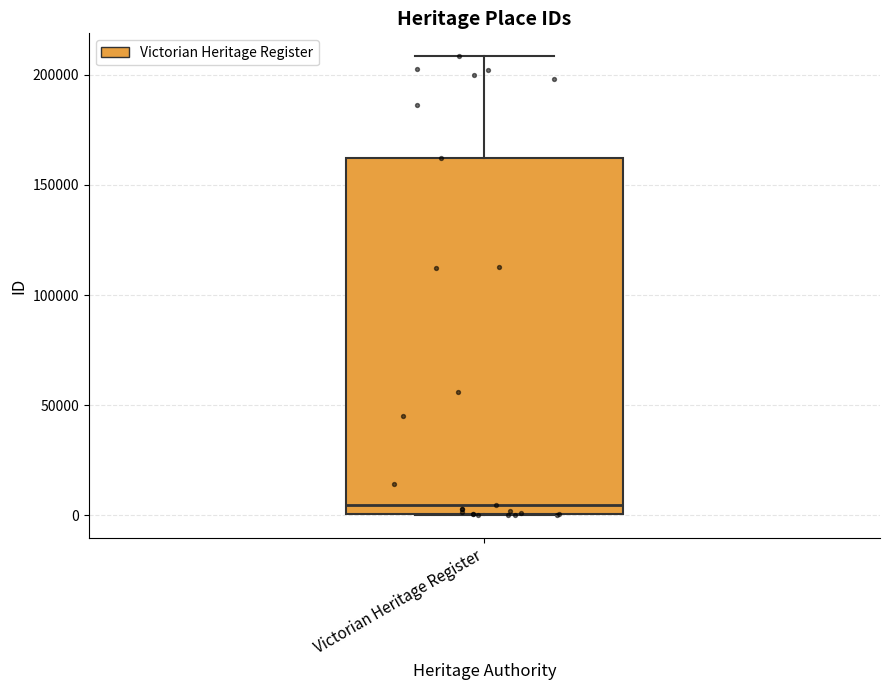

Read this box plot against the y-axis: the position of the median line, the range covered by the box, and the ends of both whiskers. The values are not printed on the chart, so give them approximately, as read against the axis.

median 5000, box 0 to 160000, whiskers 0 to 210000